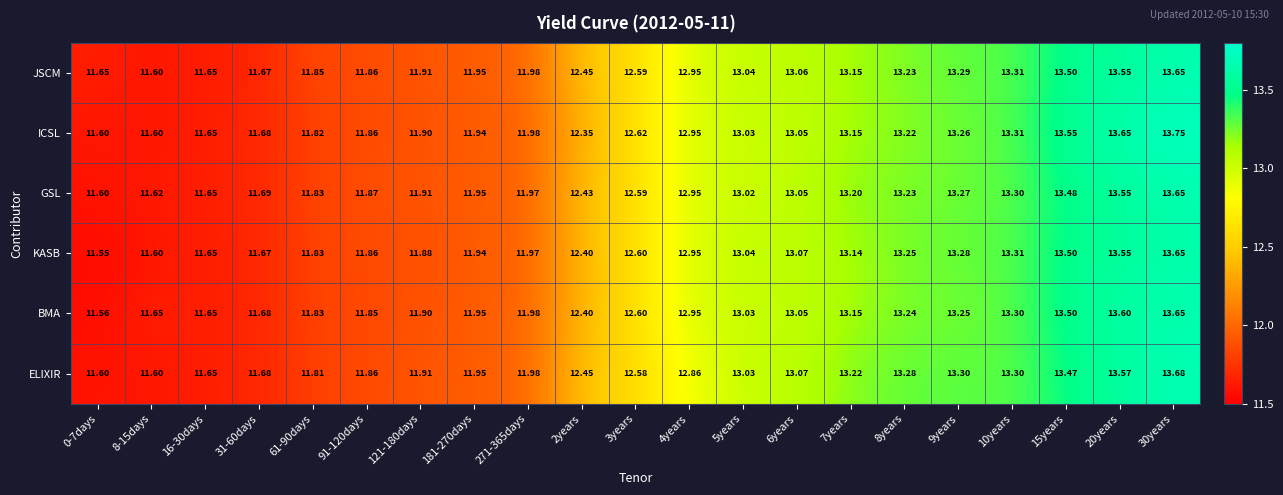

Which series has the widest spread of values?

ICSL